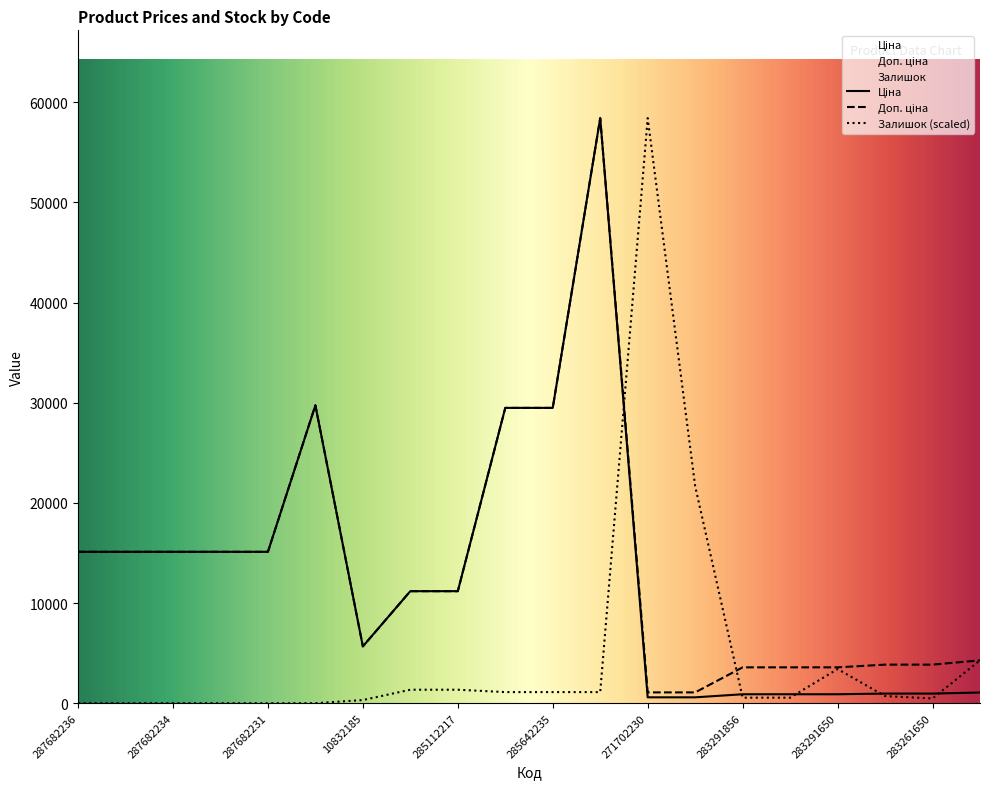

How many lines are shown in the chart?

3